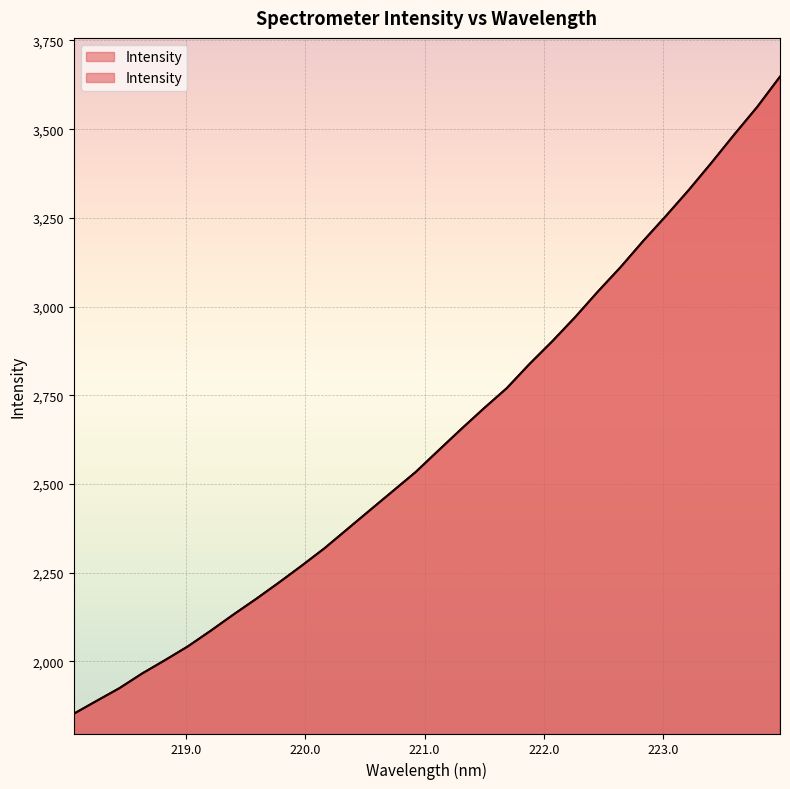

Approximately how many times larger is the value at 222.263 compared to 221.4993?

1.1